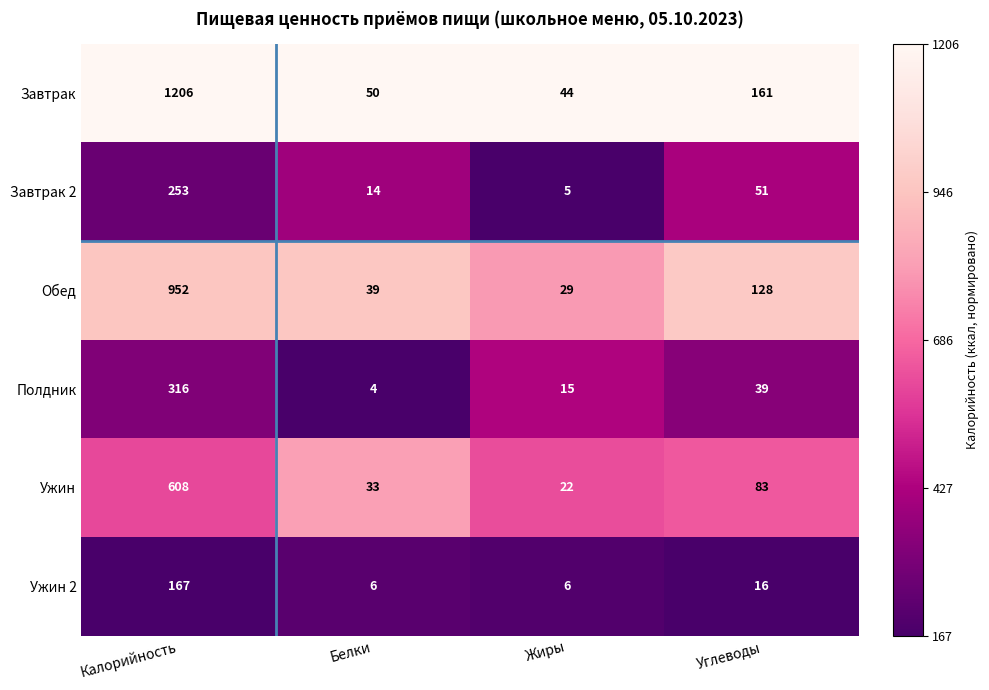

Which label corresponds to the largest value in the chart?

Калорийность